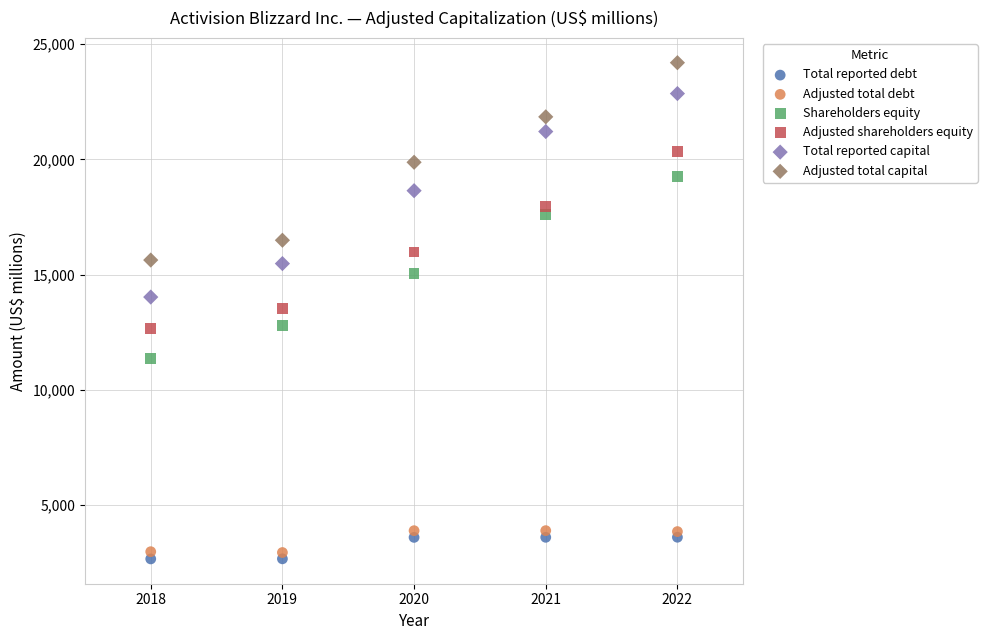

Across all data points, what is the range of X values (max minus min)?

4